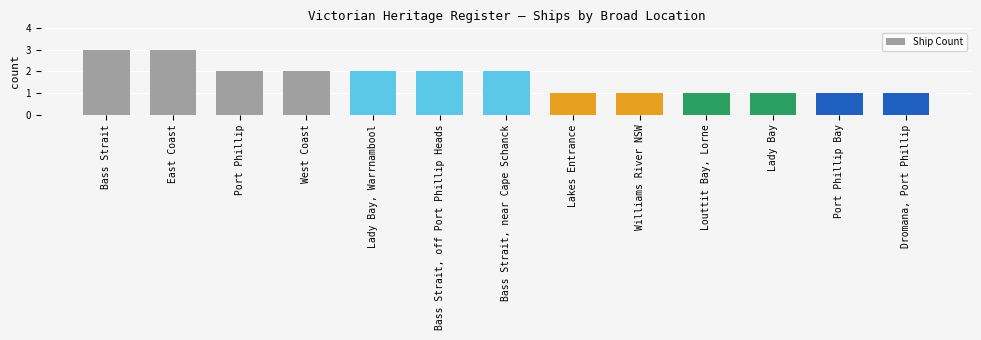

Between West Coast and Dromana, Port Phillip, which is larger?

West Coast